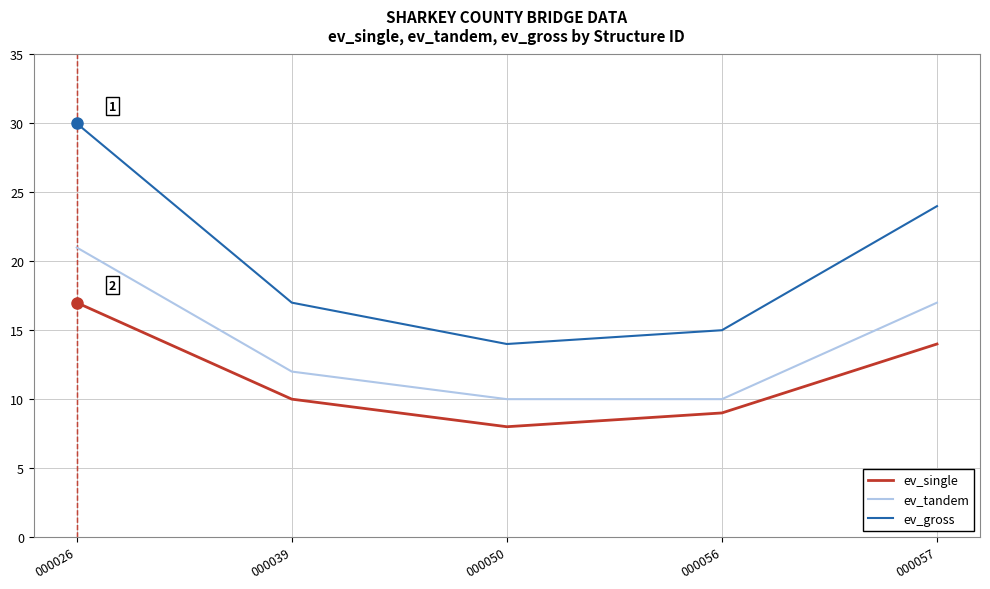

What is the difference between the maximum and minimum values in the ev_single series?

9